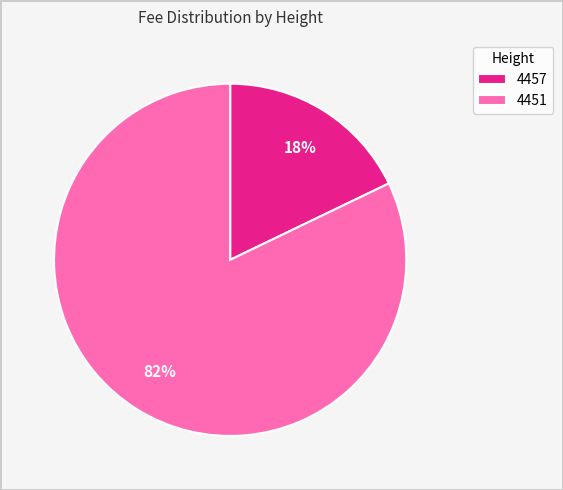

The 4457 slice represents 25% of the pie. True or false?

False